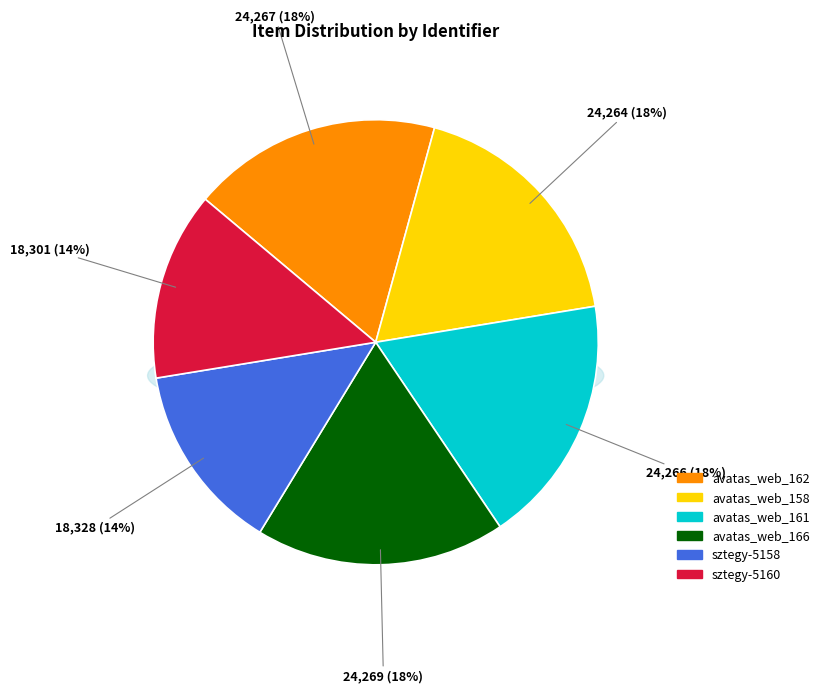

Is it true that avatas_web_166 is 18% of the pie?

True